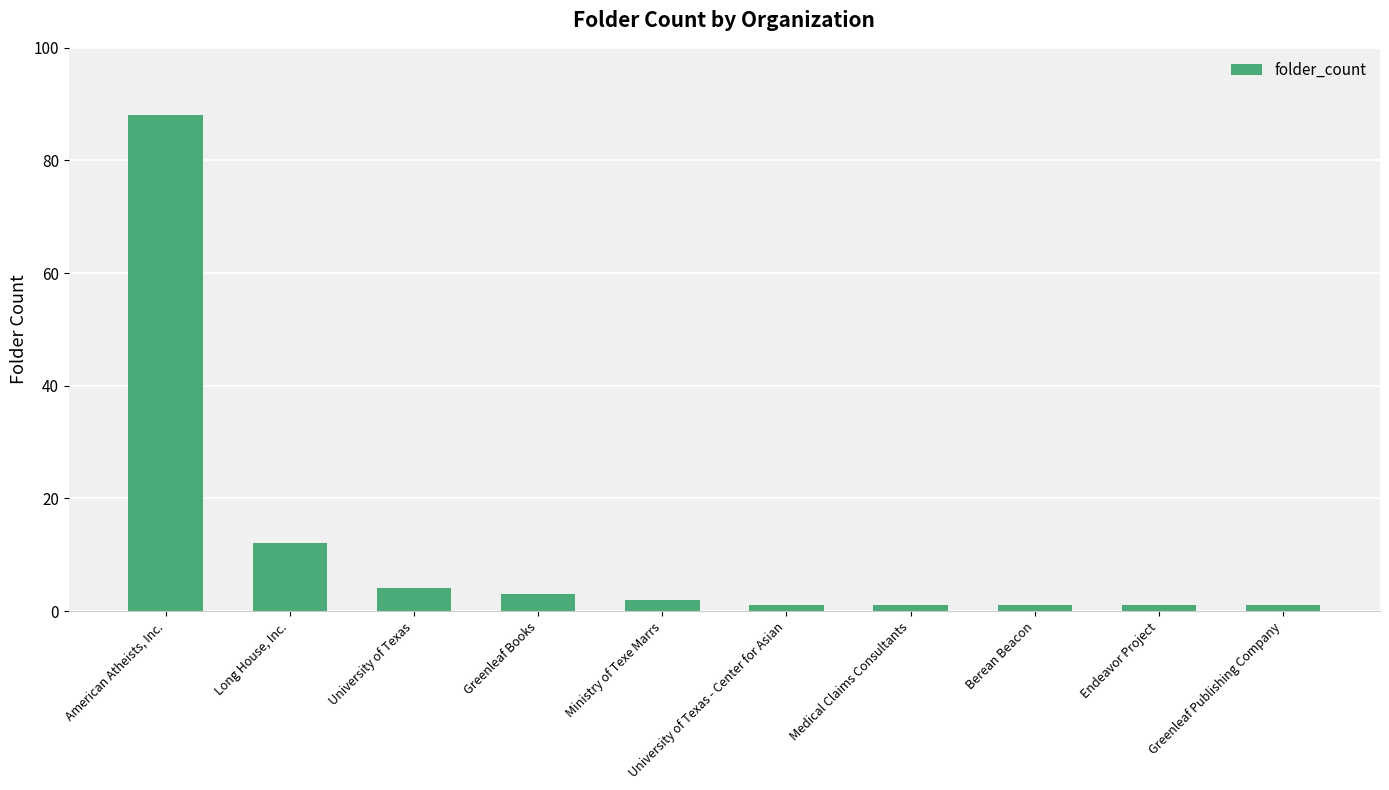

What is the label of the 2nd bar from the left?

Long House, Inc.